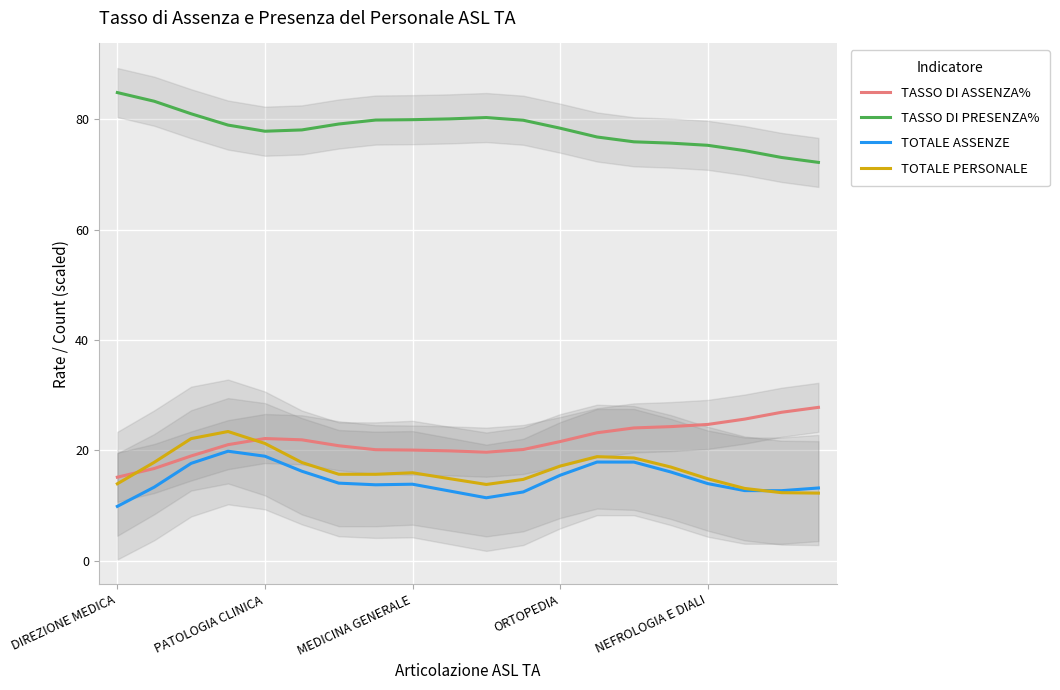

Is the value of TASSO DI ASSENZA% at 15 greater than the value of TOTALE ASSENZE at 15?

Yes